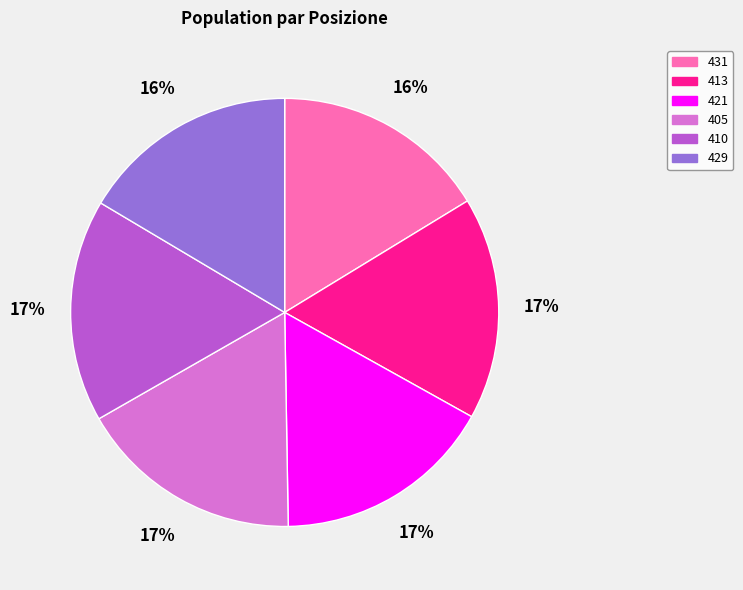

Is it true that 421 is 31% of the pie?

False